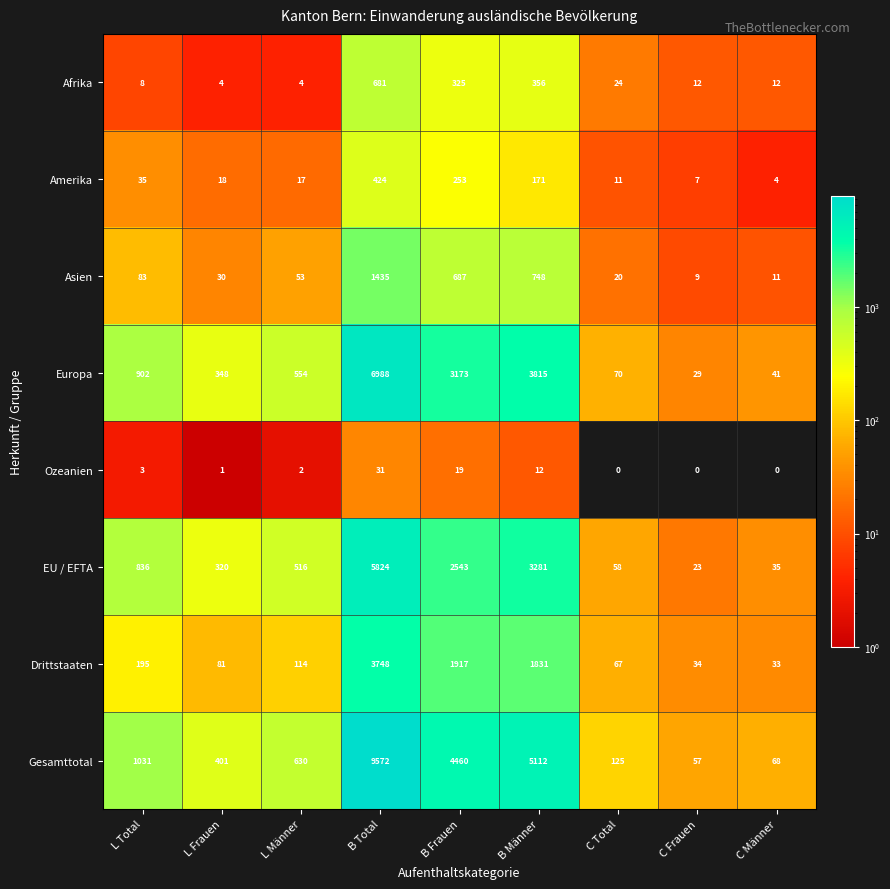

What is the approximate value of Gesamttotal at C Männer, to the nearest 10?

70